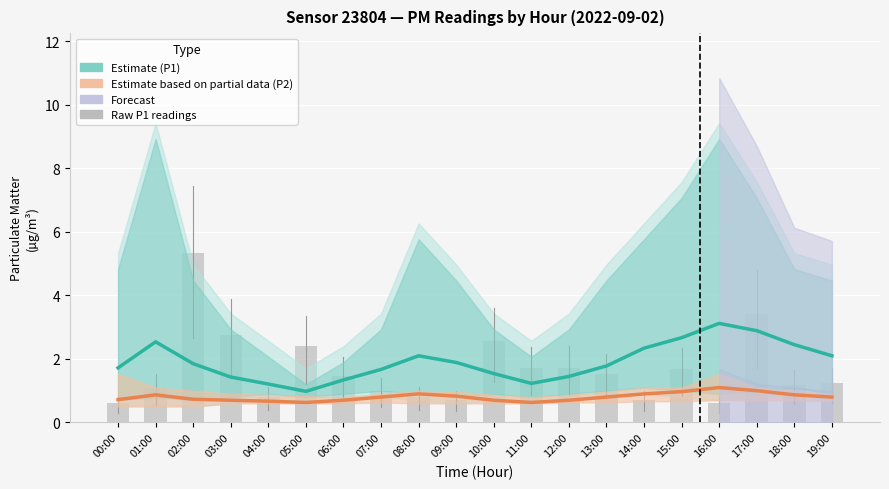

What is the average value of the P2 Estimate series?

0.8